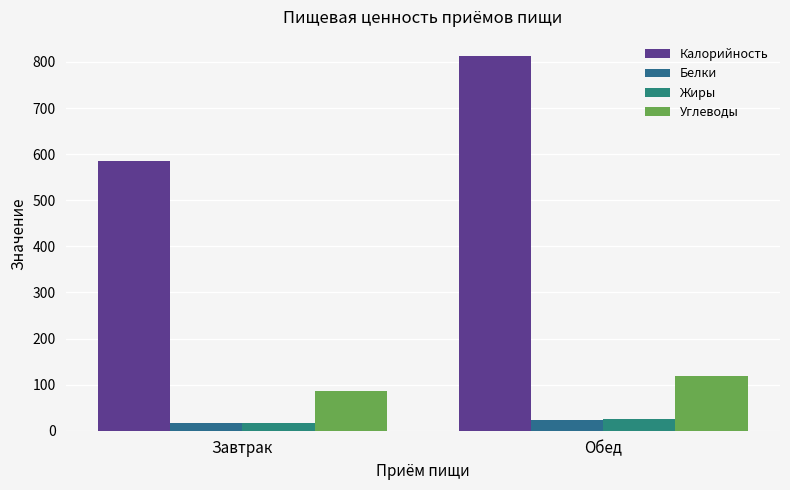

What is the label of the 1st bar from the right?

Обед